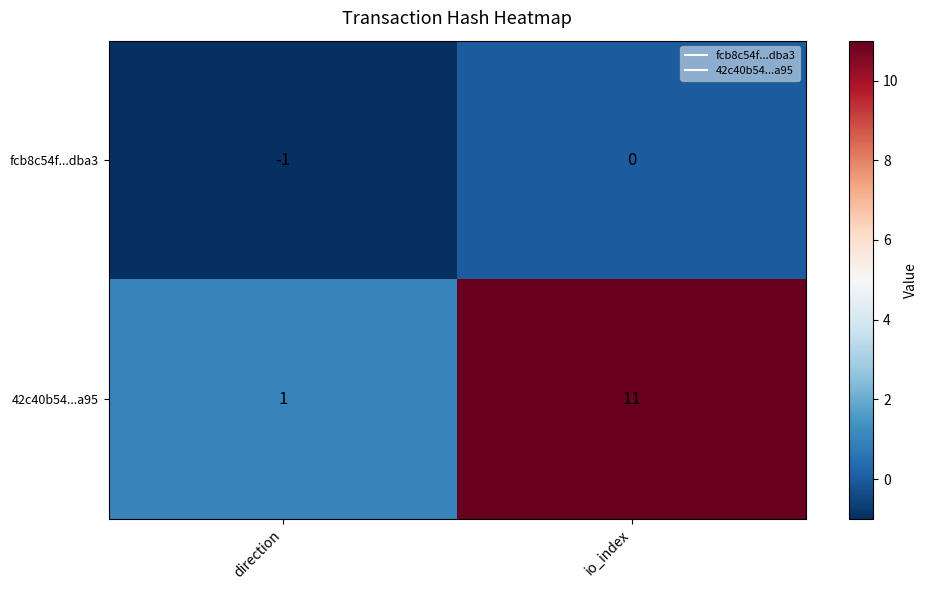

List the series in order of their overall mean, lowest first.

fcb8c54f...dba3, 42c40b54...a95